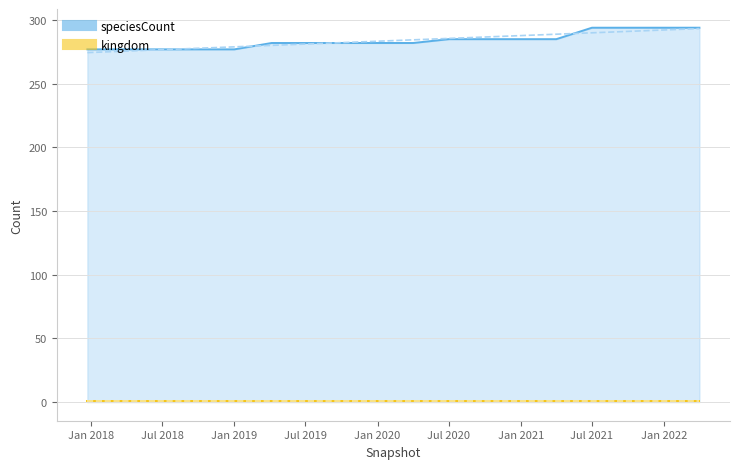

Where does the data first go above 282?

Jul 2020